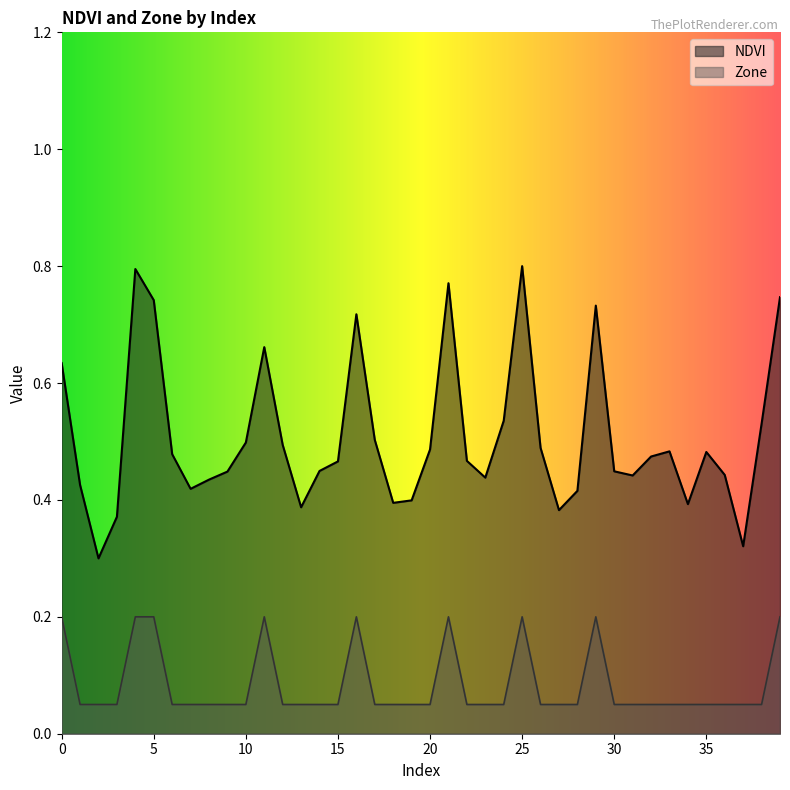

Which series changed the most between 22 and 23?

NDVI